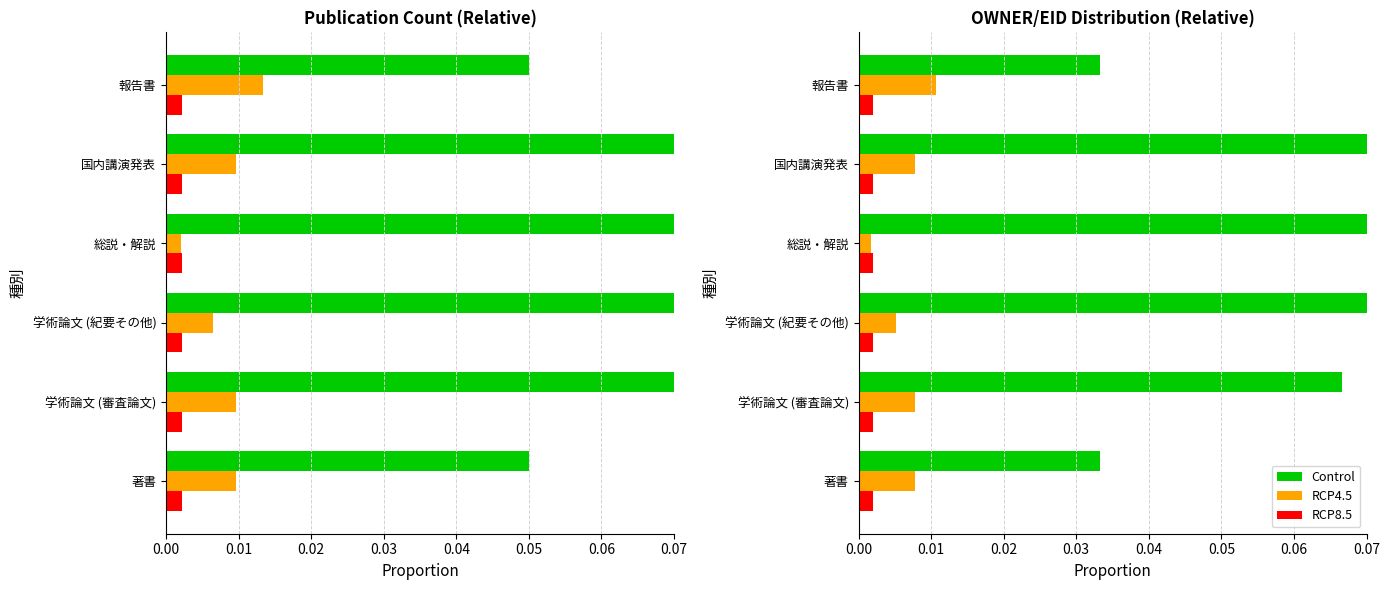

What is the sum of all Control values?

0.7